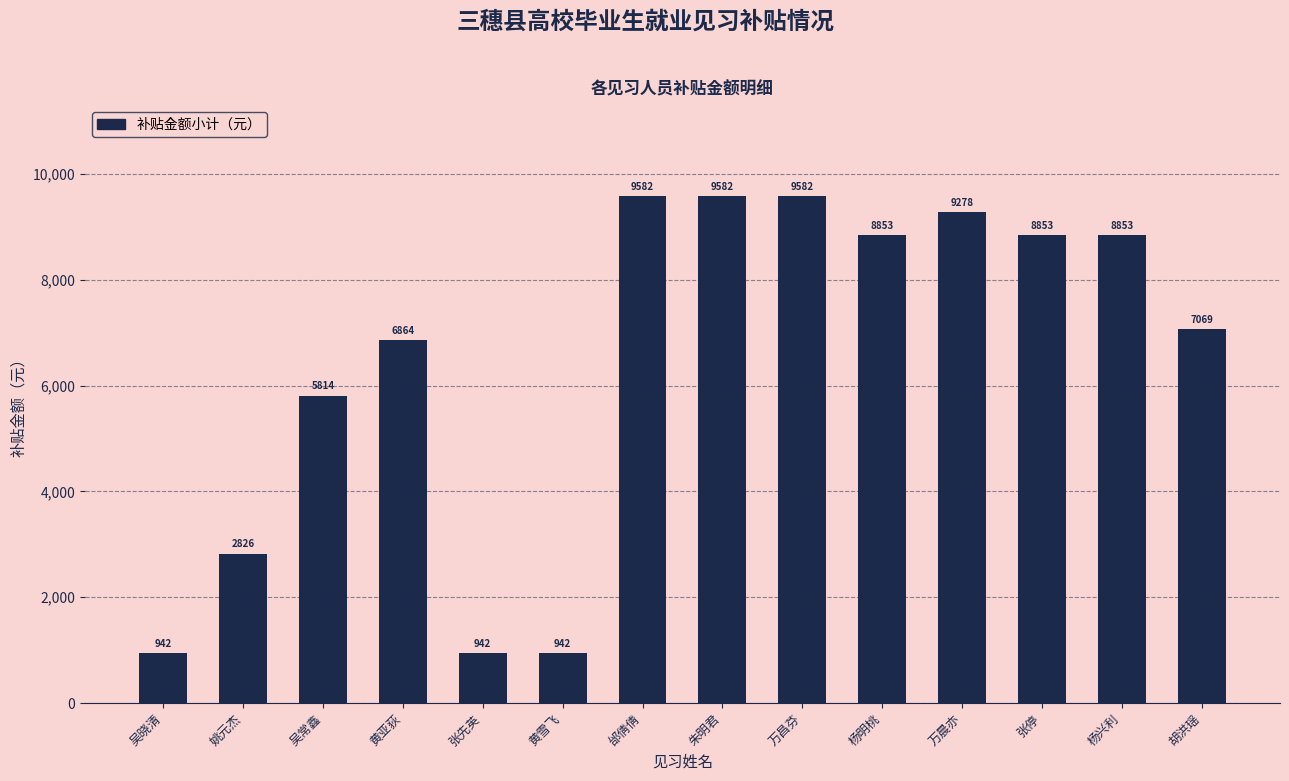

Approximately how many times larger is the value at 胡洪瑶 compared to 朱明君?

0.7